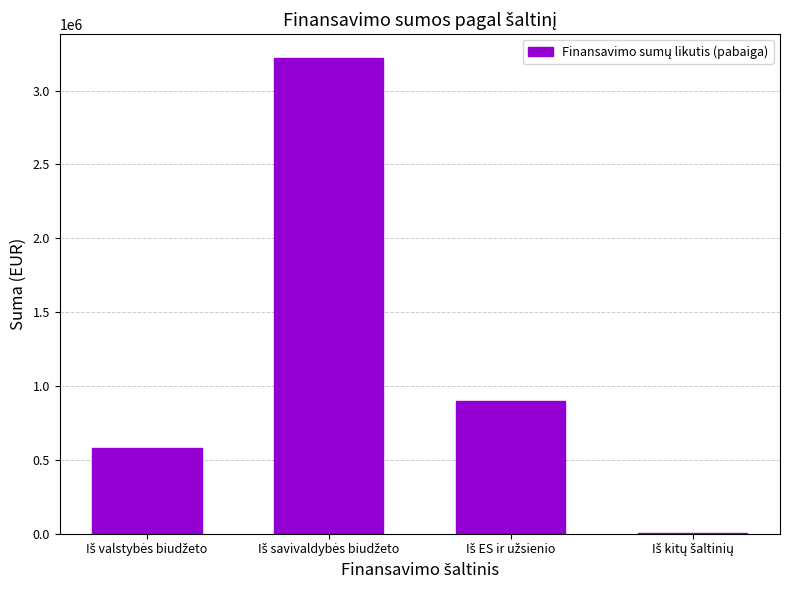

Reading left to right, transcribe all the data shown in this chart.

580093.0	3219838.9	899853.8	3673.7